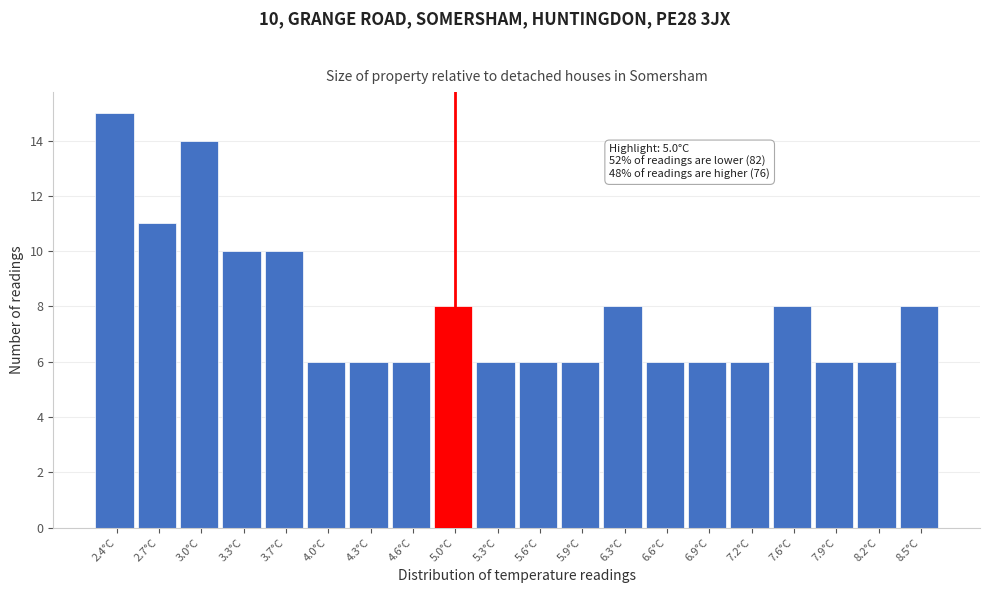

Which range on the x-axis has the tallest bar?

2.200 to 2.525